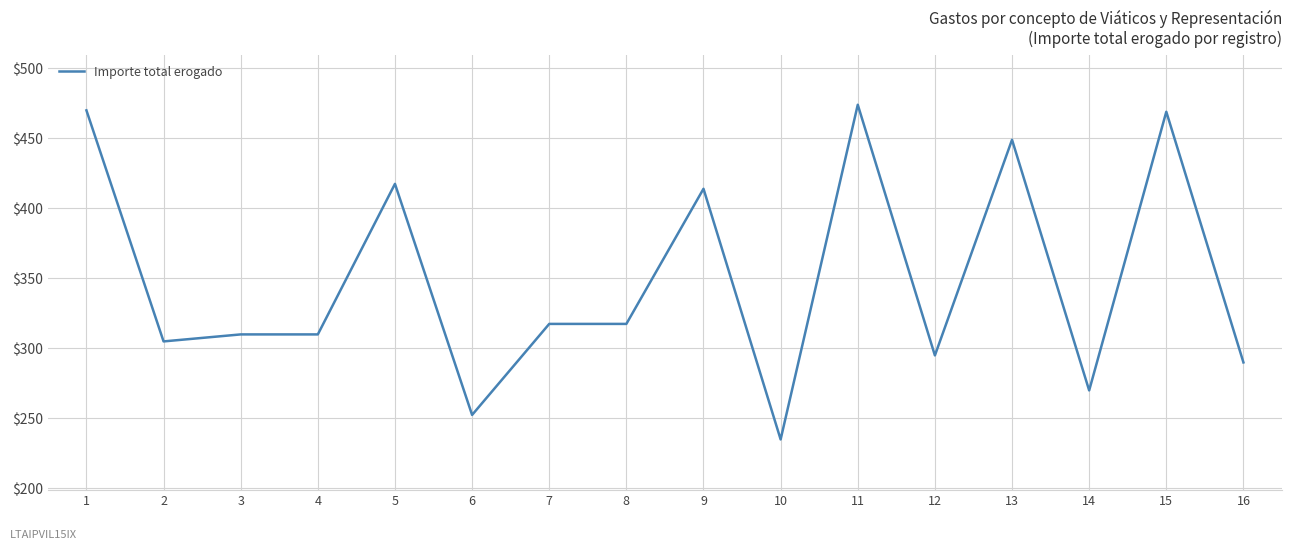

Where is the first local minimum?

2